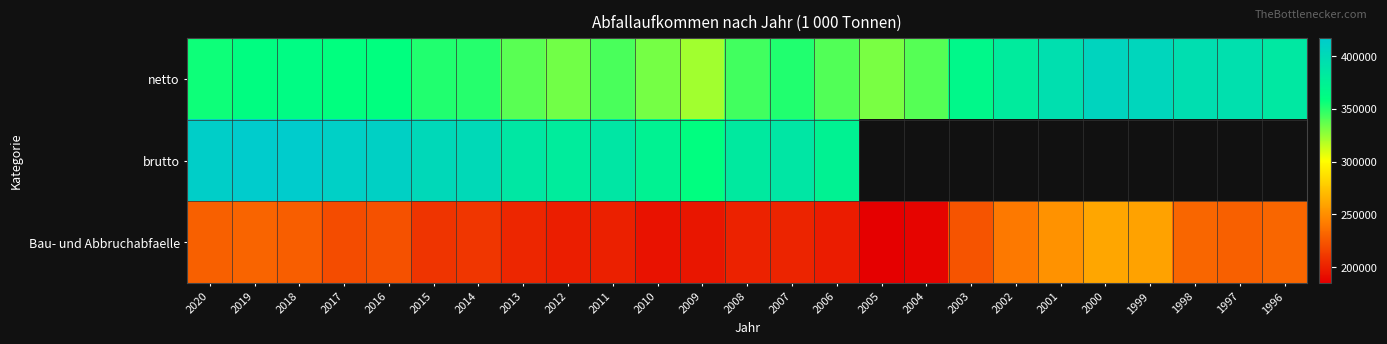

List the series in order of their peak value, highest first.

brutto, netto, Bau- und Abbruchabfaelle